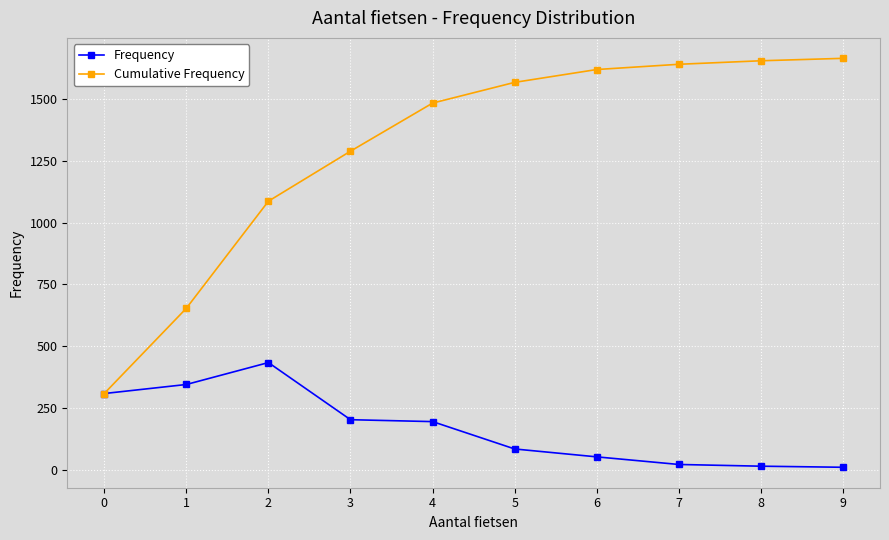

What is the difference between the highest and lowest values at 4?

1289.6